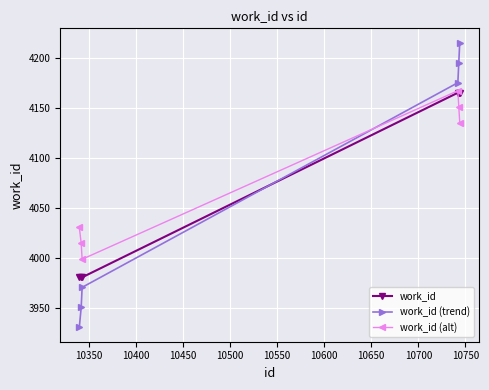

Which series has the widest spread of values?

work_id (trend)